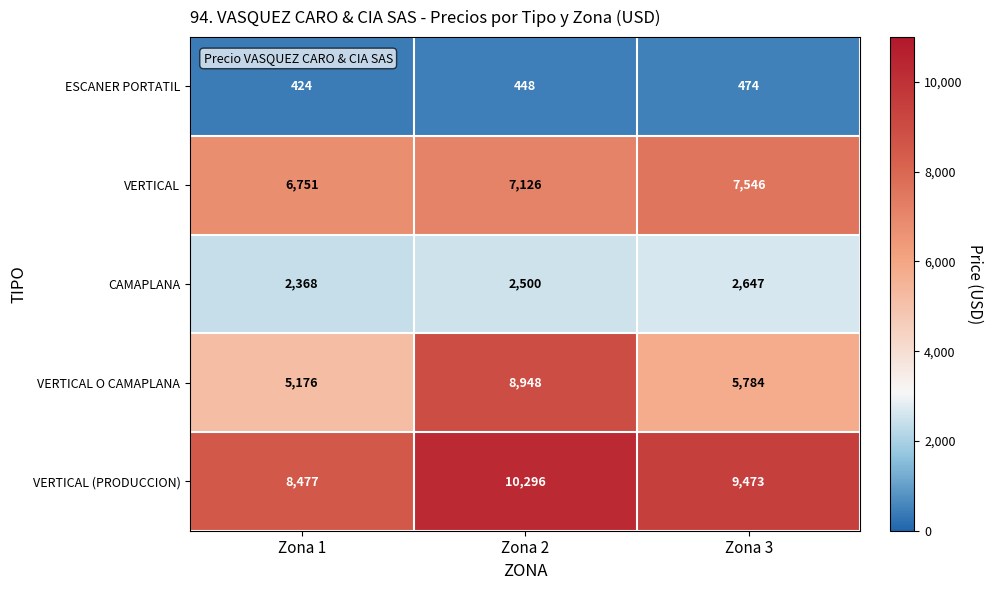

Which series has the largest range (max minus min)?

VERTICAL O CAMAPLANA